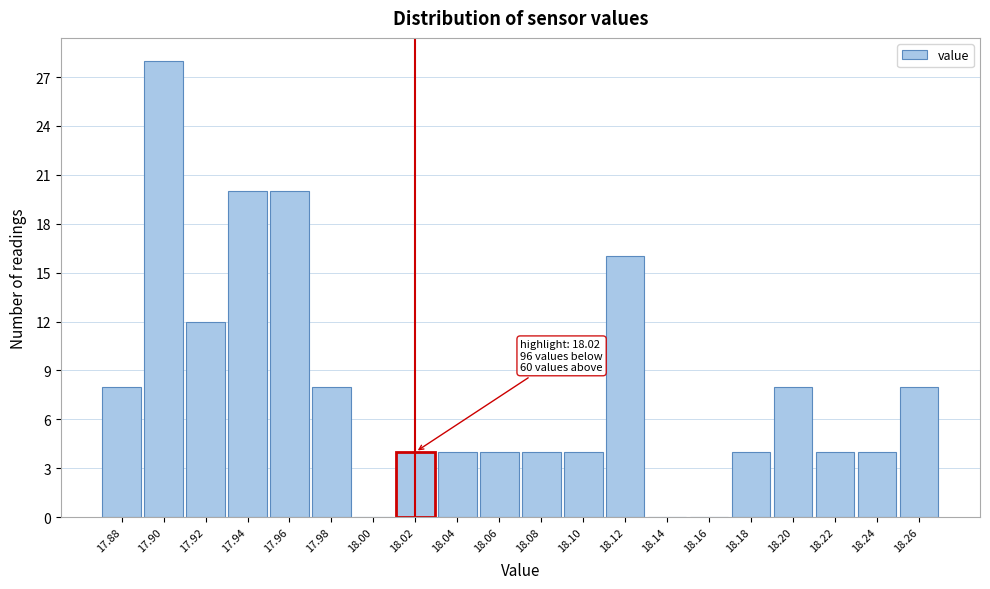

Over which range of the x-axis is the bar tallest?

17.89 to 17.91